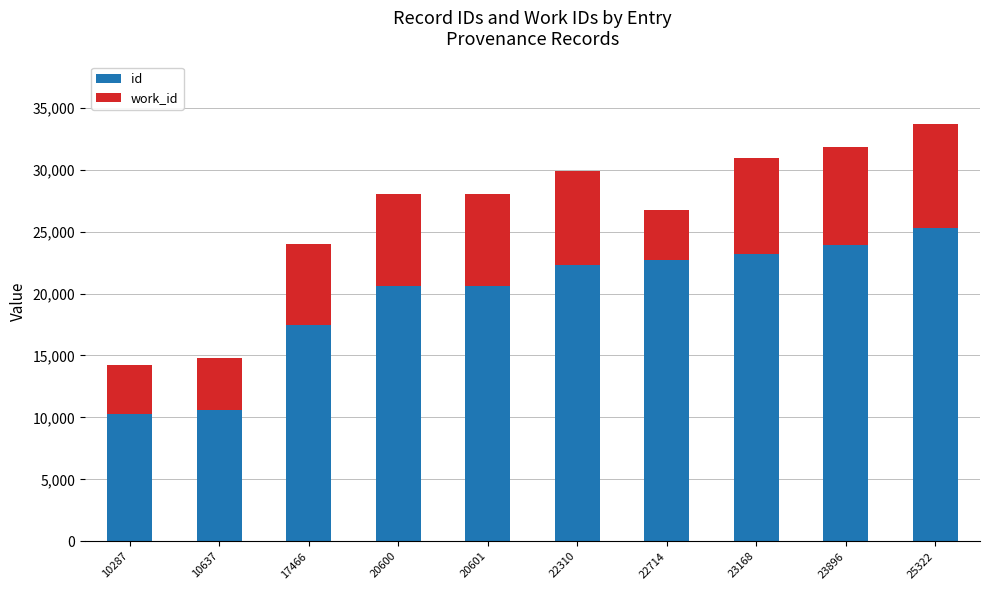

What is the total value across all series at 25322?

33686